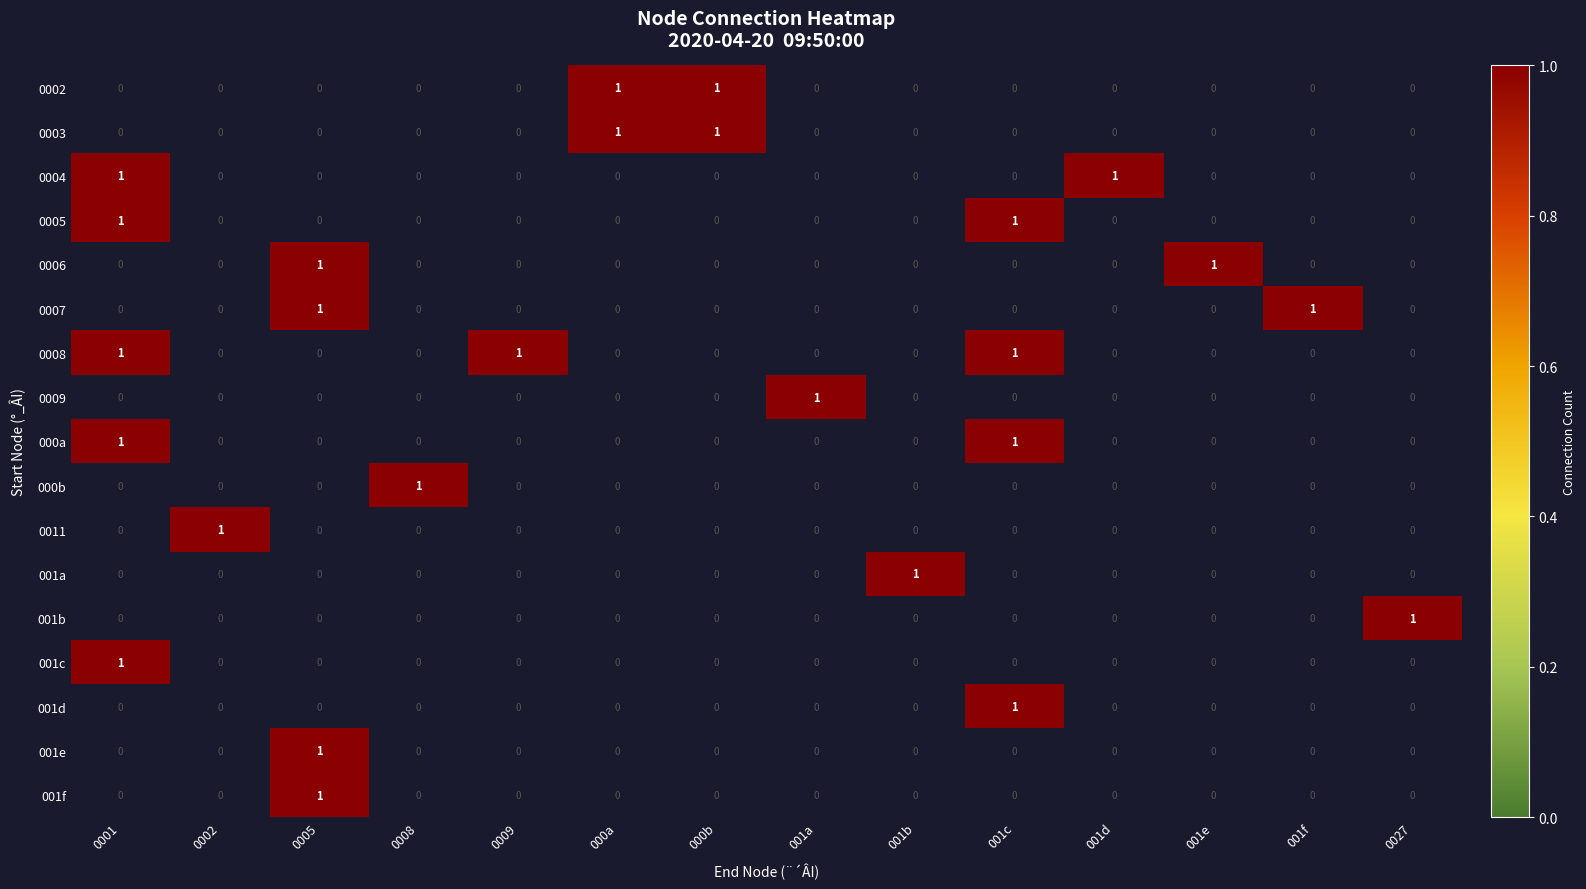

Which series has the largest total across all categories?

0008